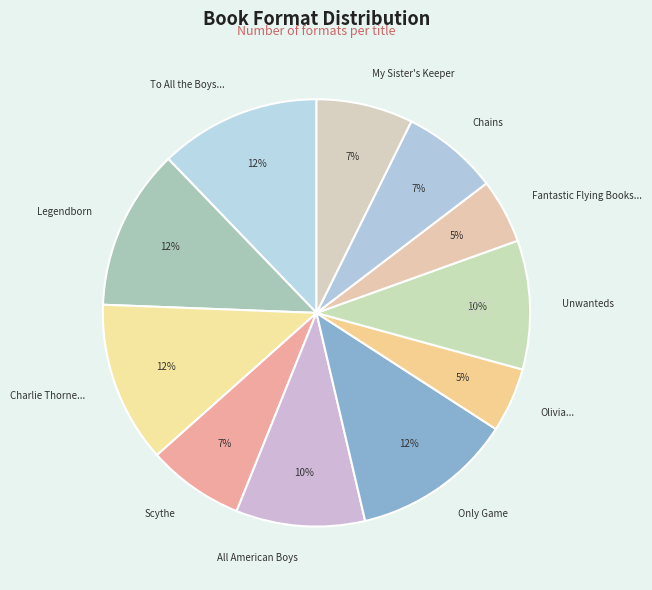

To the nearest percent, what is the average slice percentage?

9%